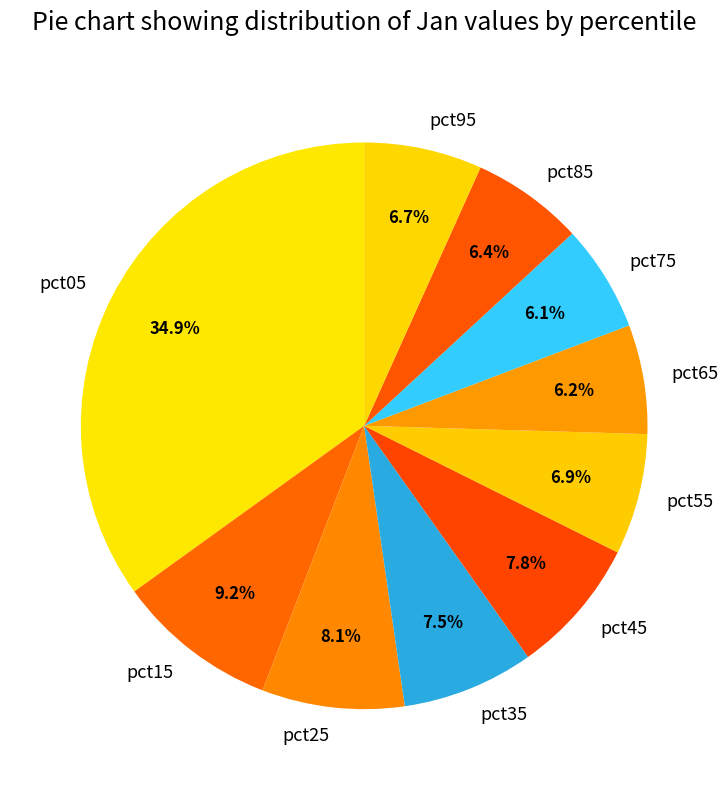

Does pct55 account for over 50% of the chart?

No